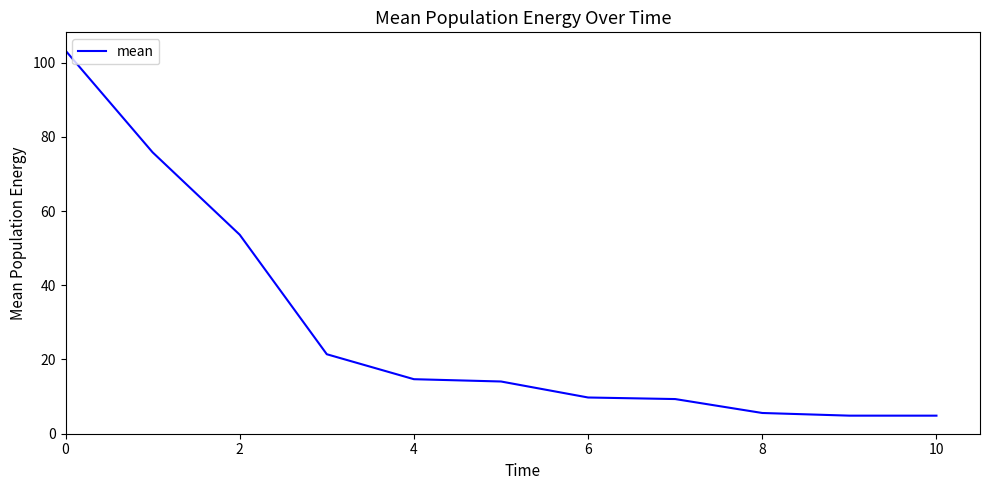

What is the difference between the maximum and minimum values?

98.4